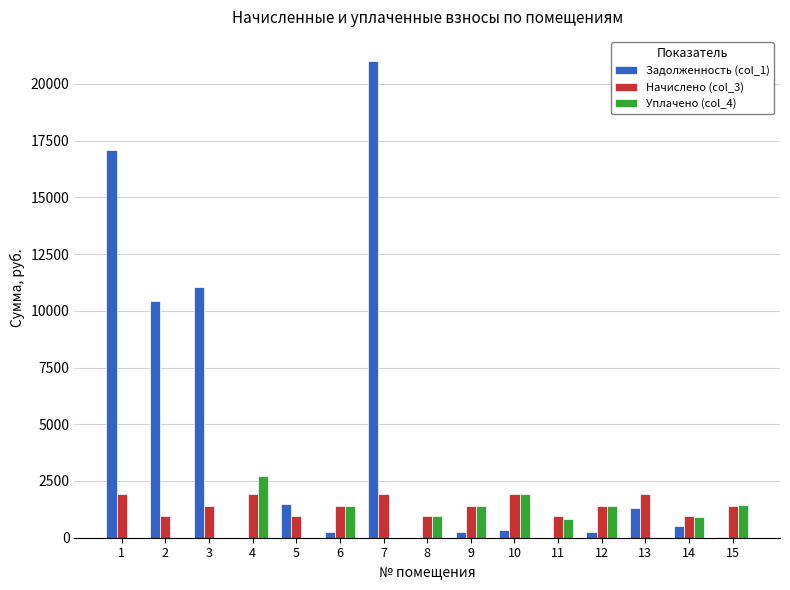

How many data points in Начислено (col_3) are above 1389?

10